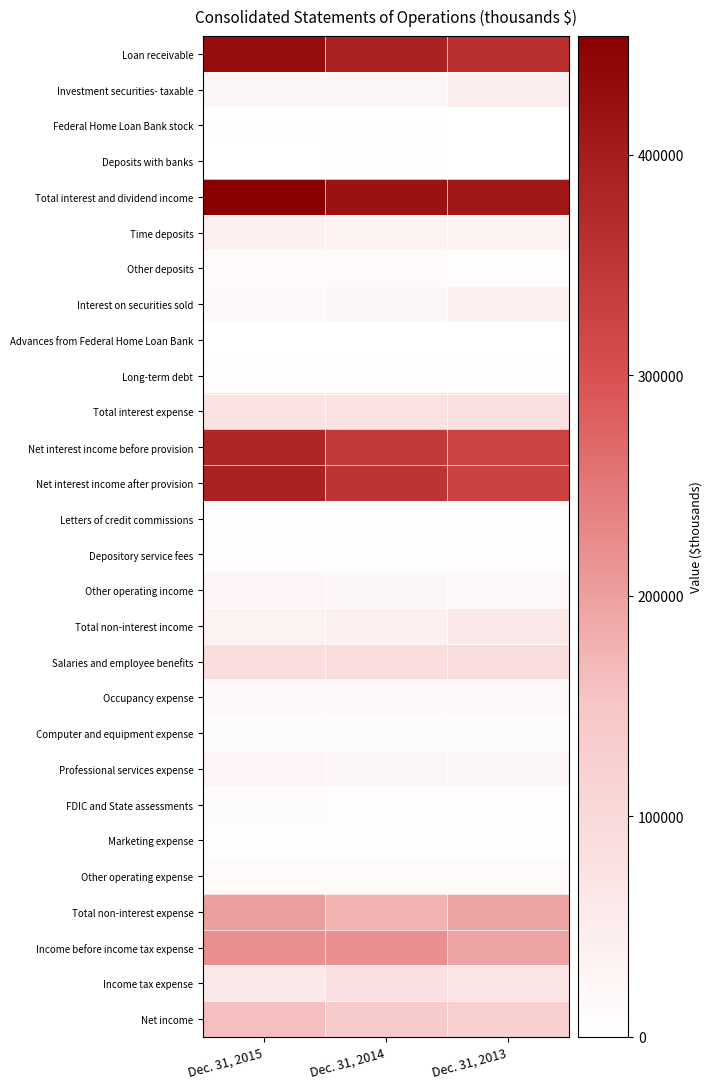

What is the total value across all series at Dec. 31, 2015?

2709351